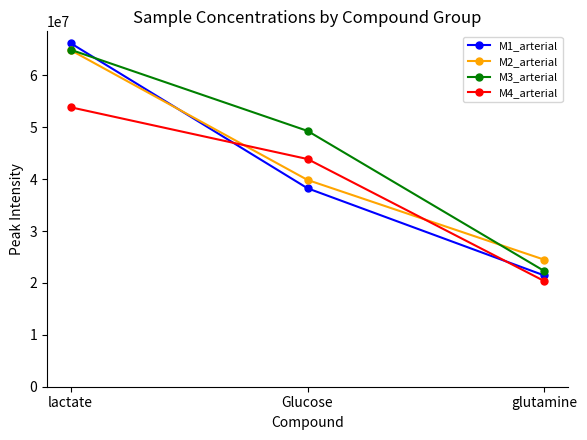

Where is M2_arterial nearest to the value 44652688?

Glucose